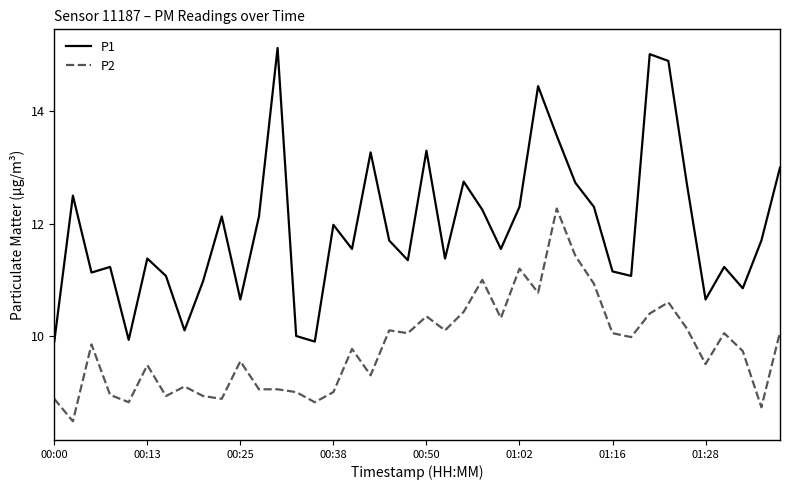

True or false: P1 and P2 intersect in this chart.

False